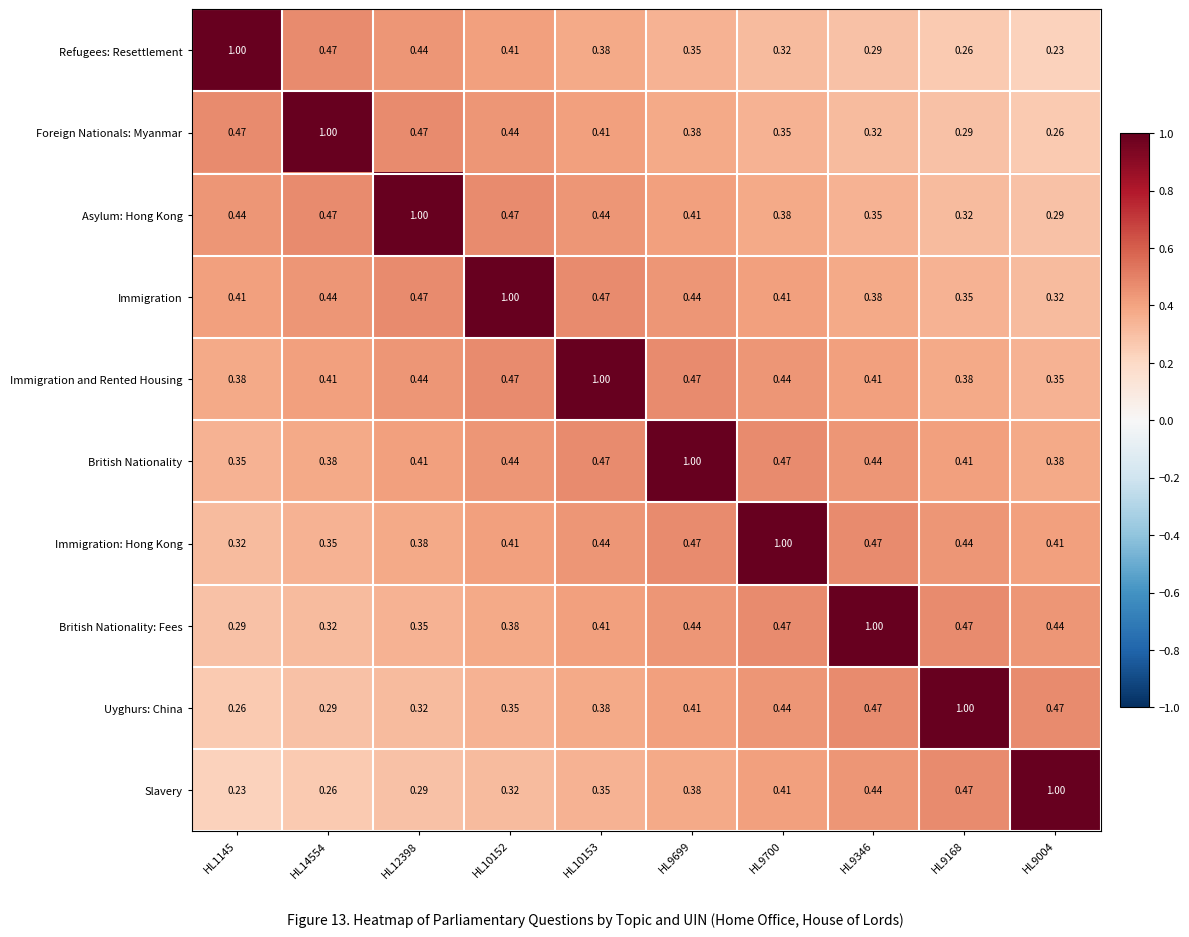

Is the value of Foreign Nationals: Myanmar at HL9699 greater than the value of British Nationality: Fees at HL1145?

Yes